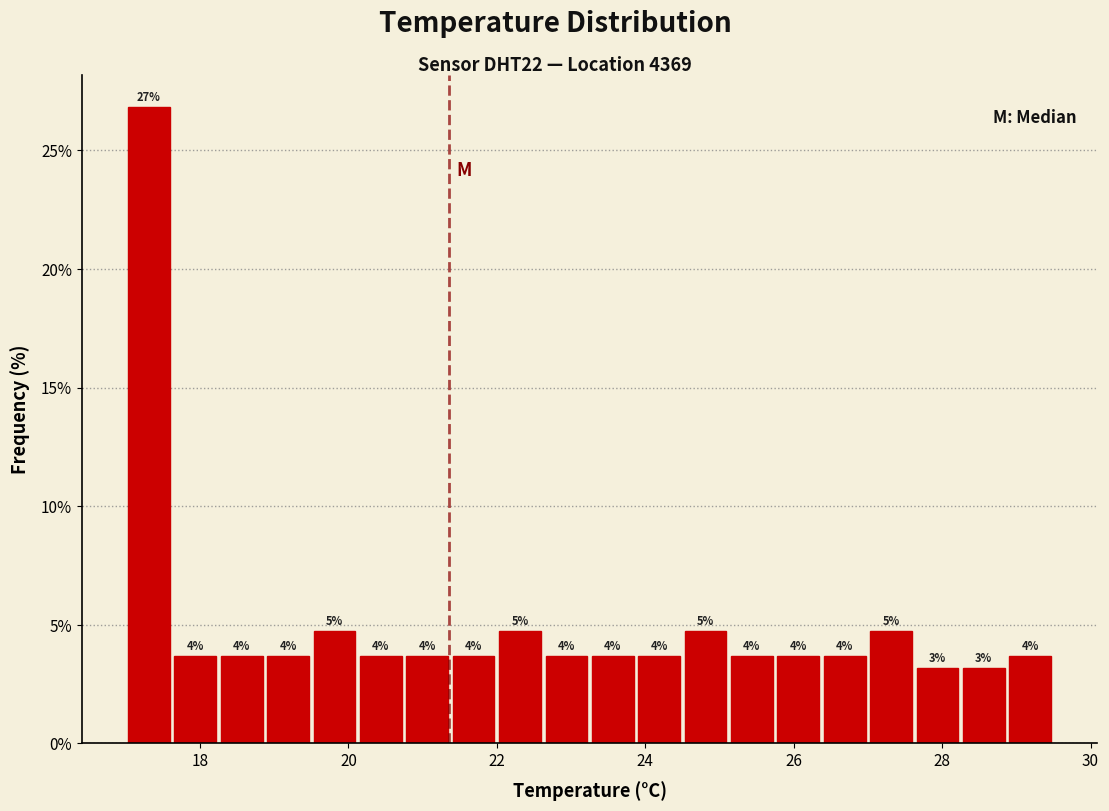

Read against the x-axis, roughly where is the centre of the tallest bar?

17.4